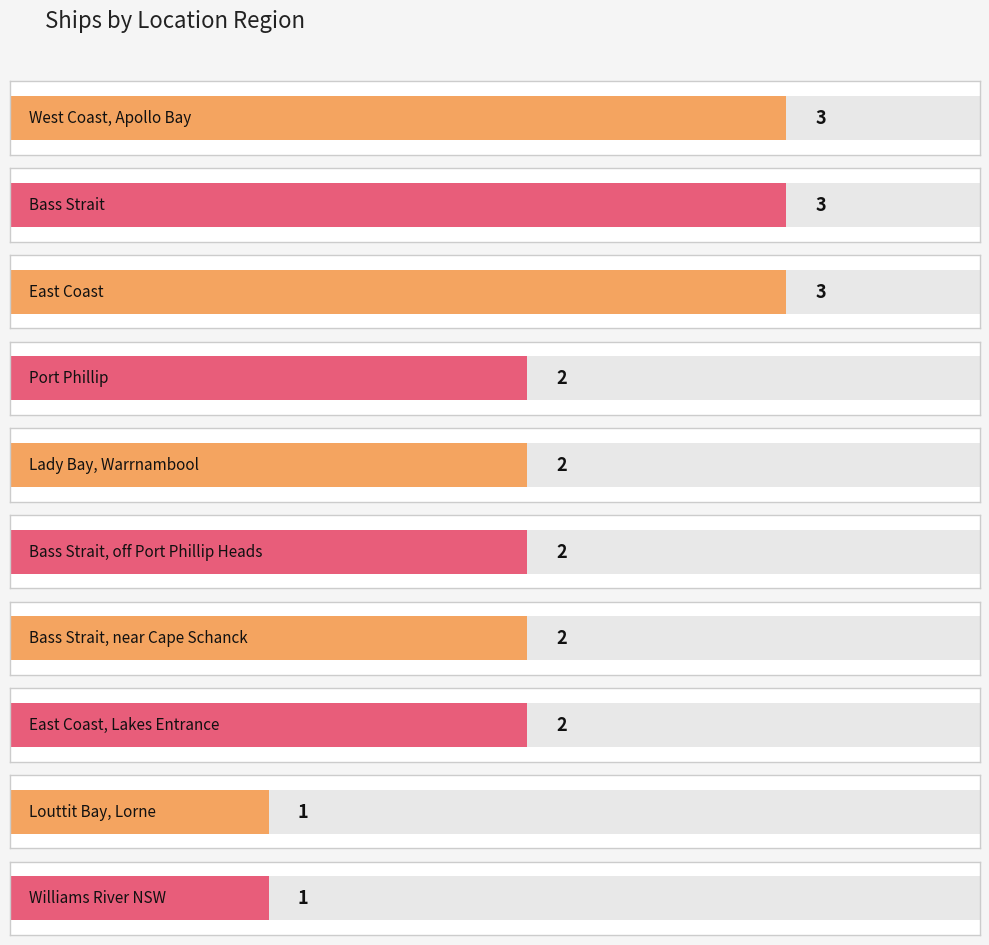

Are the bars grouped side by side (vs. stacked)?

No